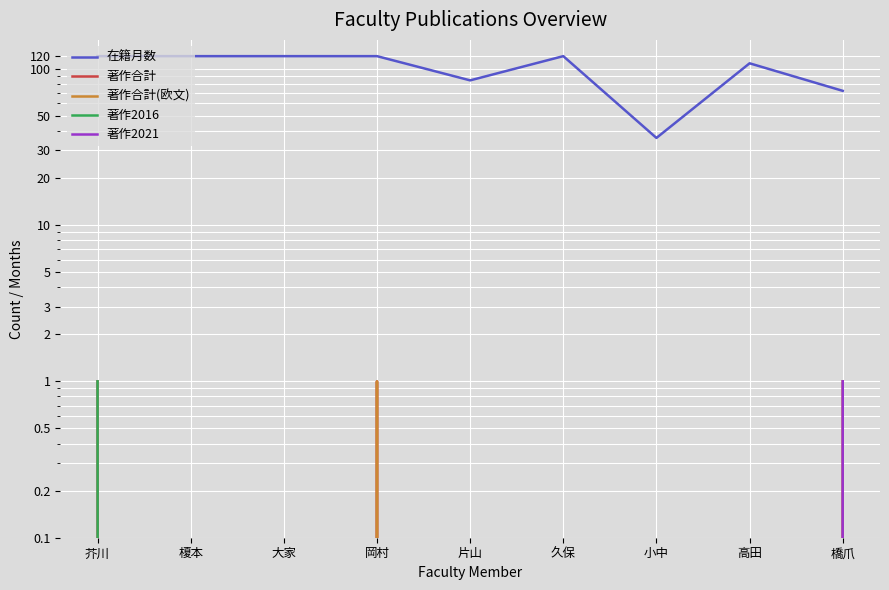

At how many categories does at least one series exceed 89?

6